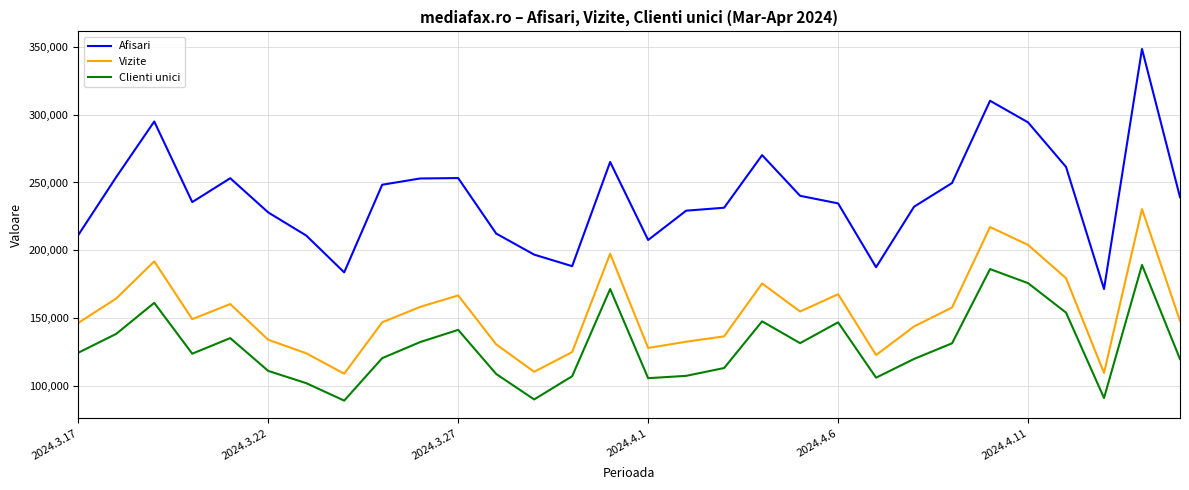

Does the chart have visible grid lines?

Yes